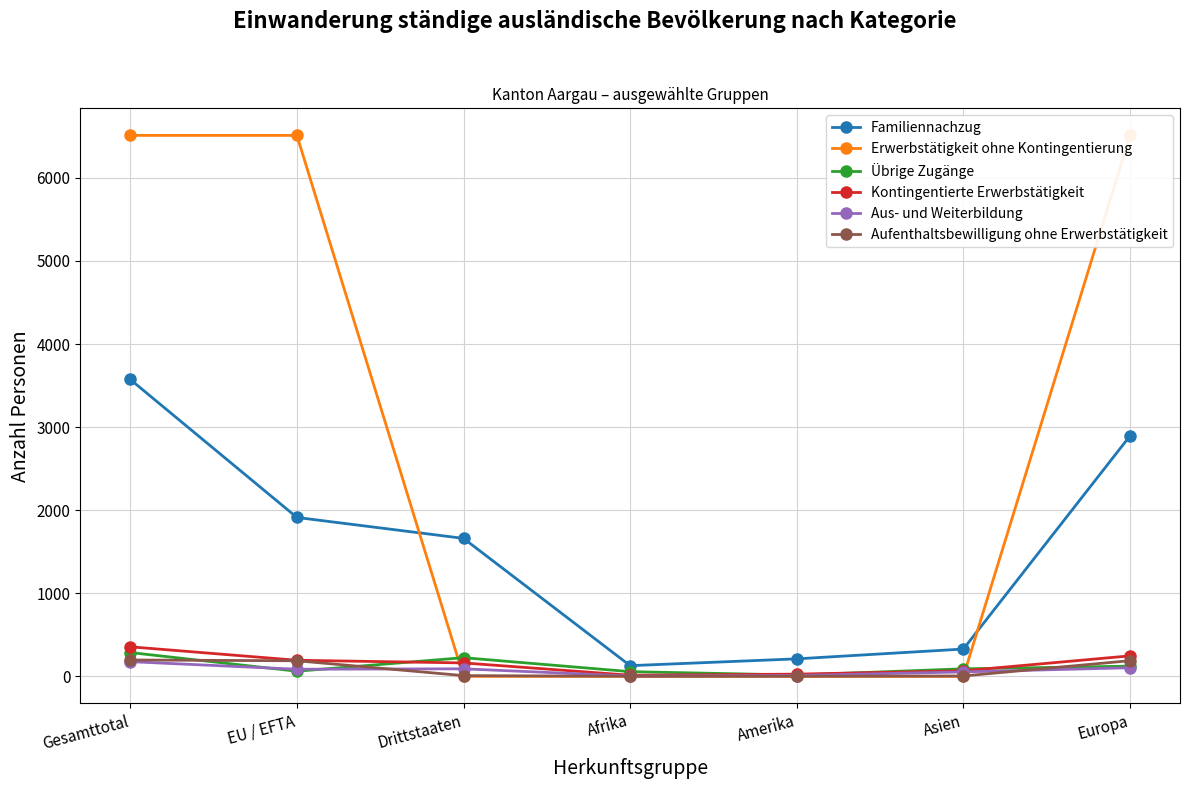

True or false: Kontingentierte Erwerbstätigkeit and Aufenthaltsbewilligung ohne Erwerbstätigkeit intersect in this chart.

False